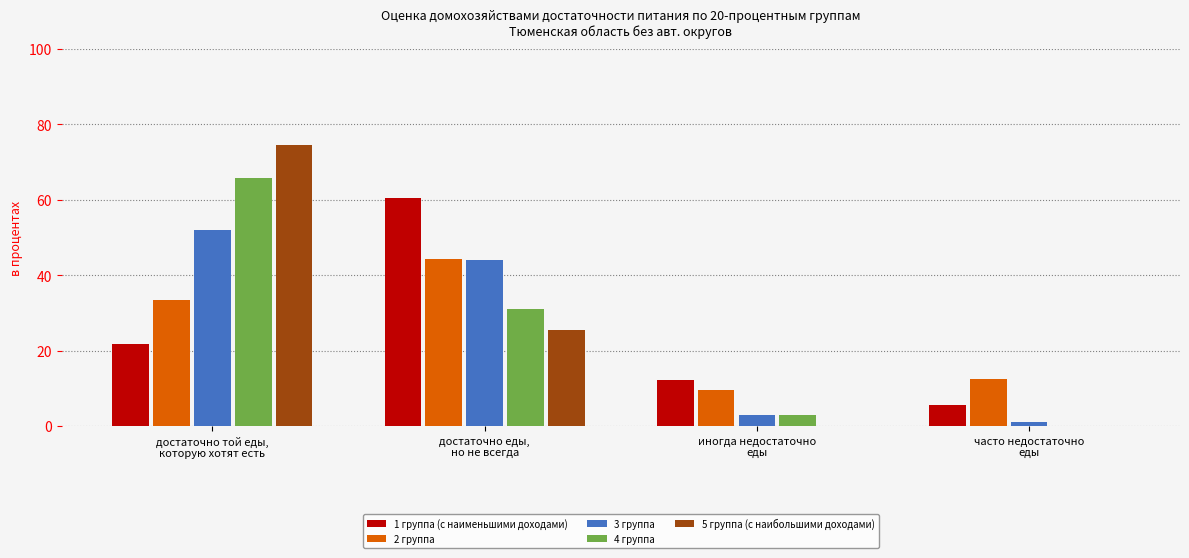

What is the sum of all 5 группа (с наибольшими доходами) values?

100.0